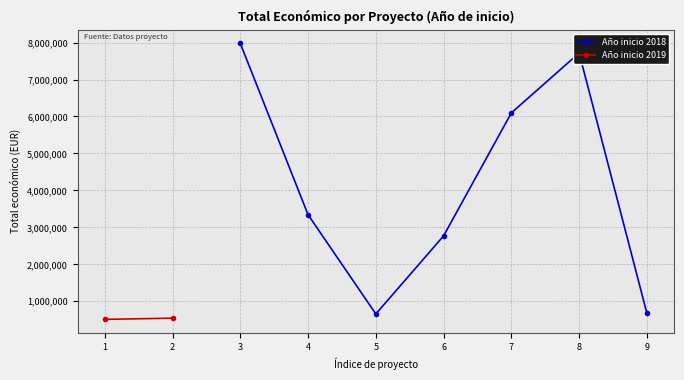

Reading left to right, what are all the values shown in this chart?

2019=511047	2019=543404	2018=7977125	2018=3342252	2018=657425	2018=2769359	2018=6097171	2018=7717171	2018=677425